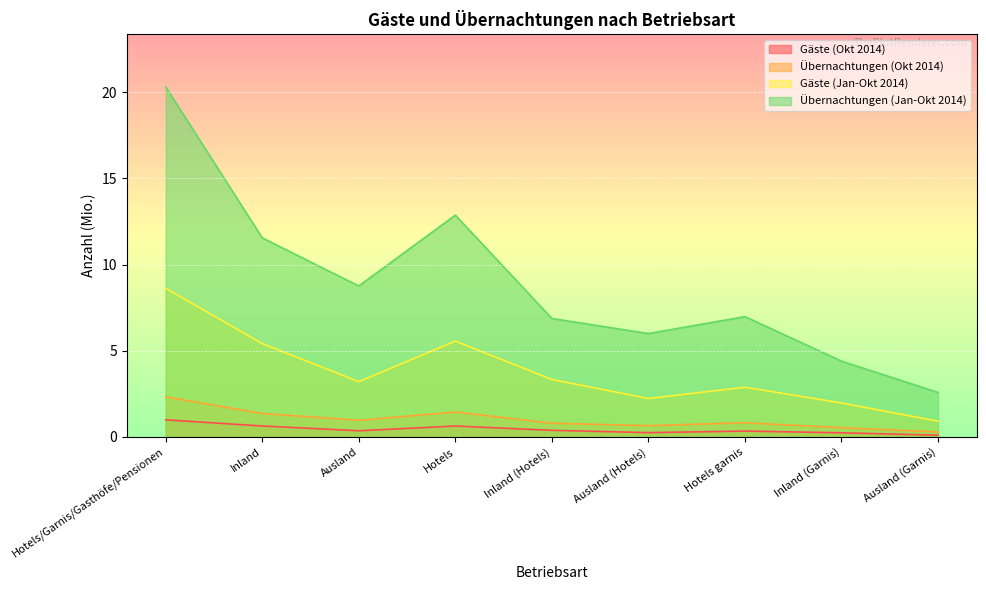

What is the average value of the Gäste (Jan-Okt 2014) series?

3.8